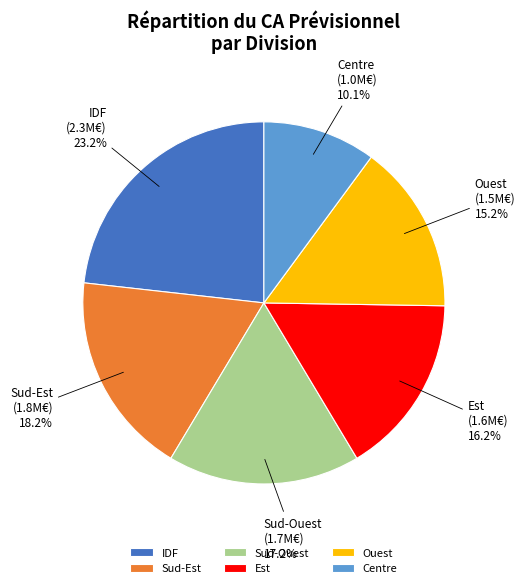

How much of the chart is everything except IDF?

76.8%